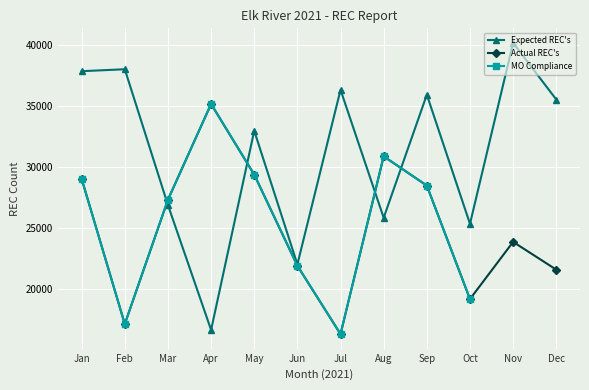

True or false: Actual REC's has more than 2 interior local peaks.

True